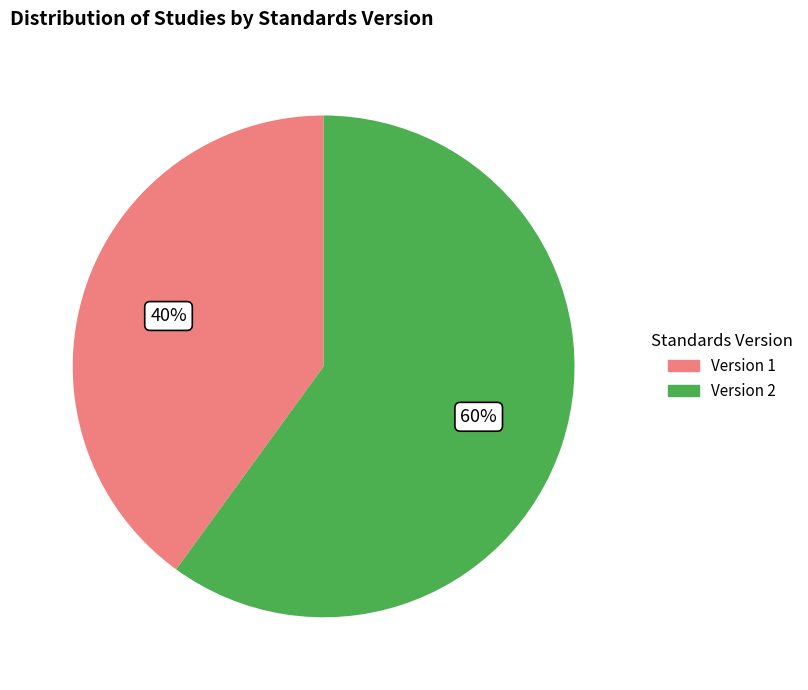

To the nearest percent, what is the difference between the largest and smallest slice percentages?

20%